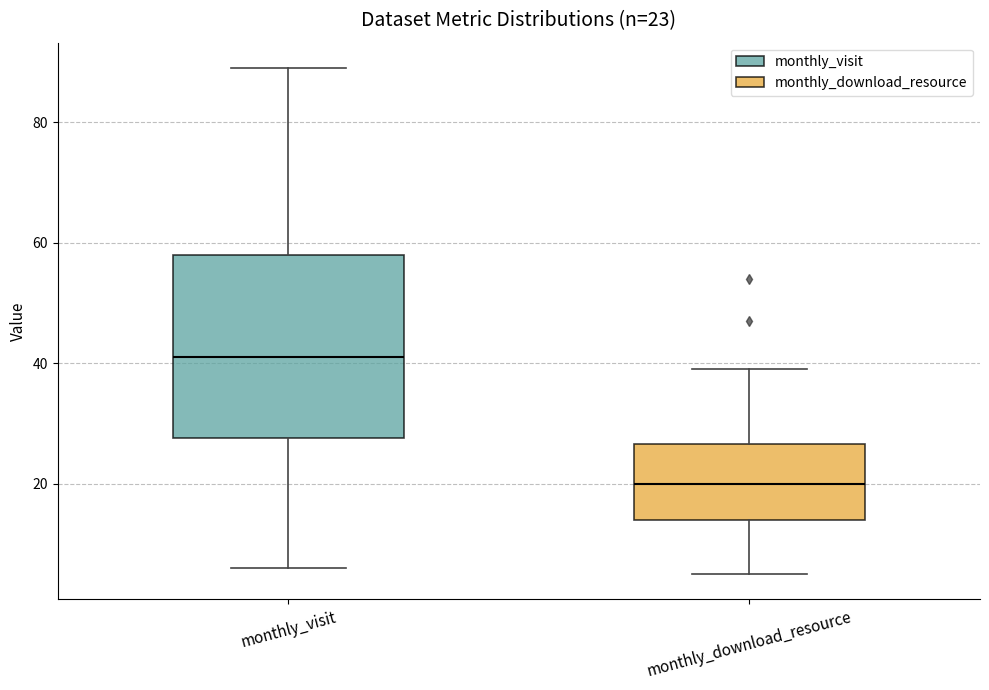

Which box is the tallest, from its lower edge to its upper edge?

monthly_visit